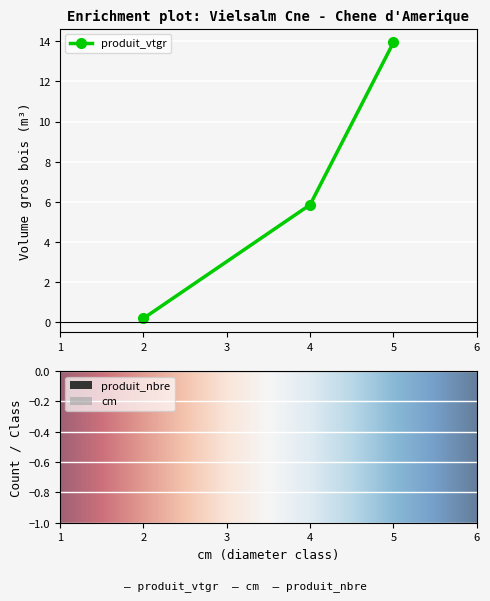

How many bars are there in each group?

3